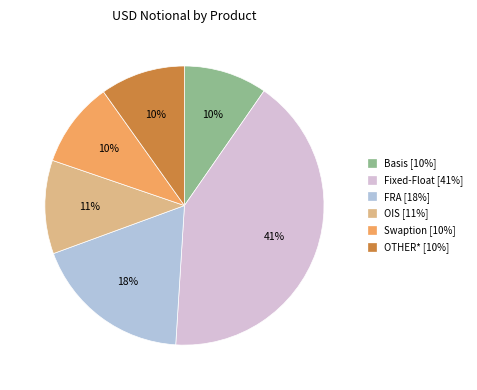

True or false: OTHER* [10%] accounts for 10% of the total.

True